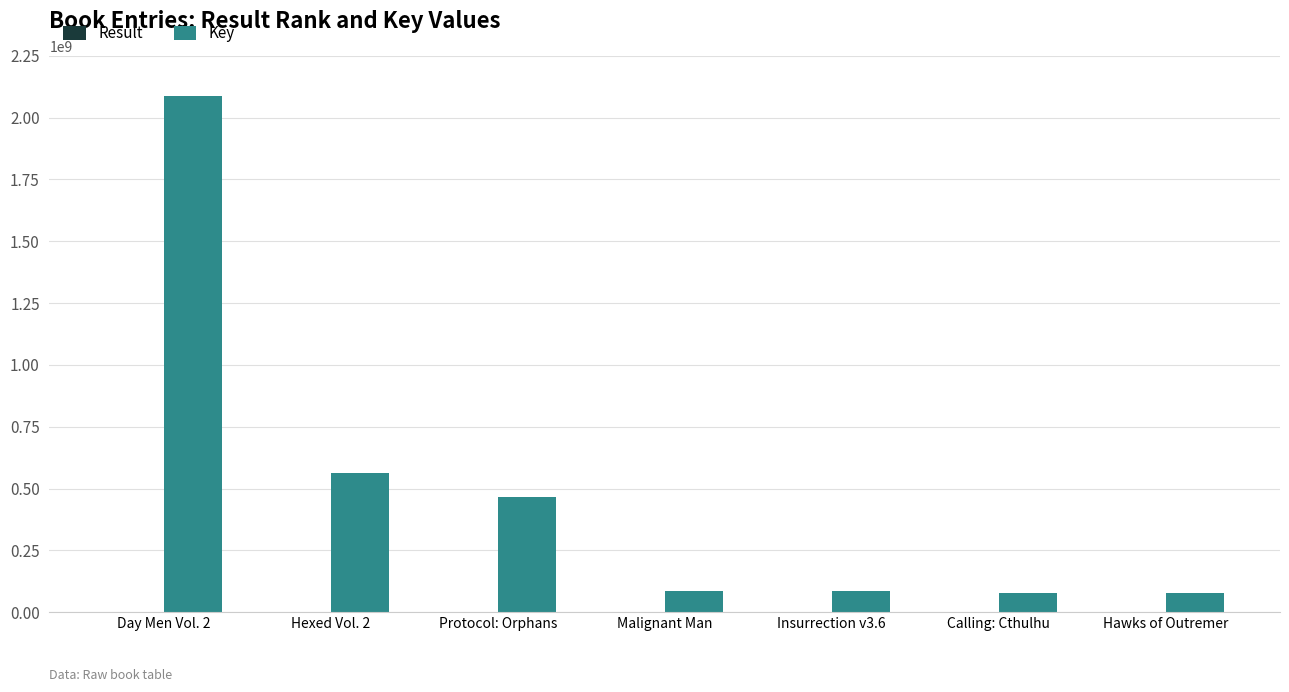

What is the total value across all series at Day Men Vol. 2?

2085898542